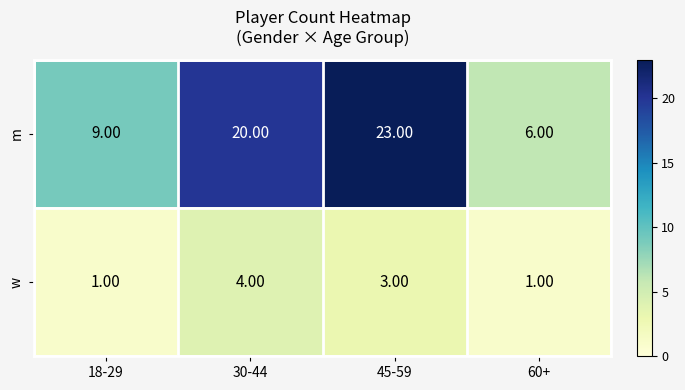

At which category is the sum across all series the highest?

45-59